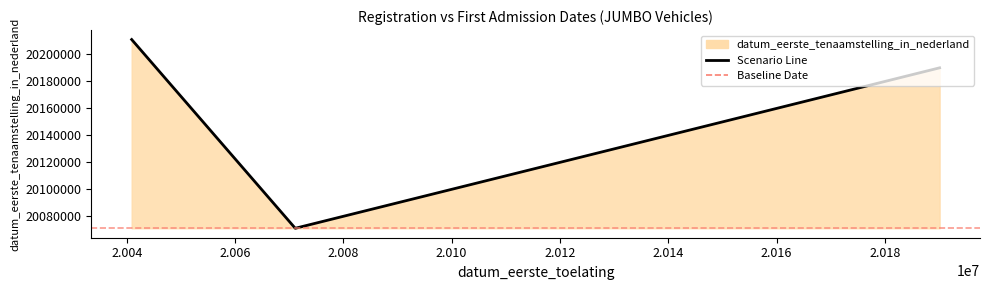

What is the smallest value displayed?

20071122